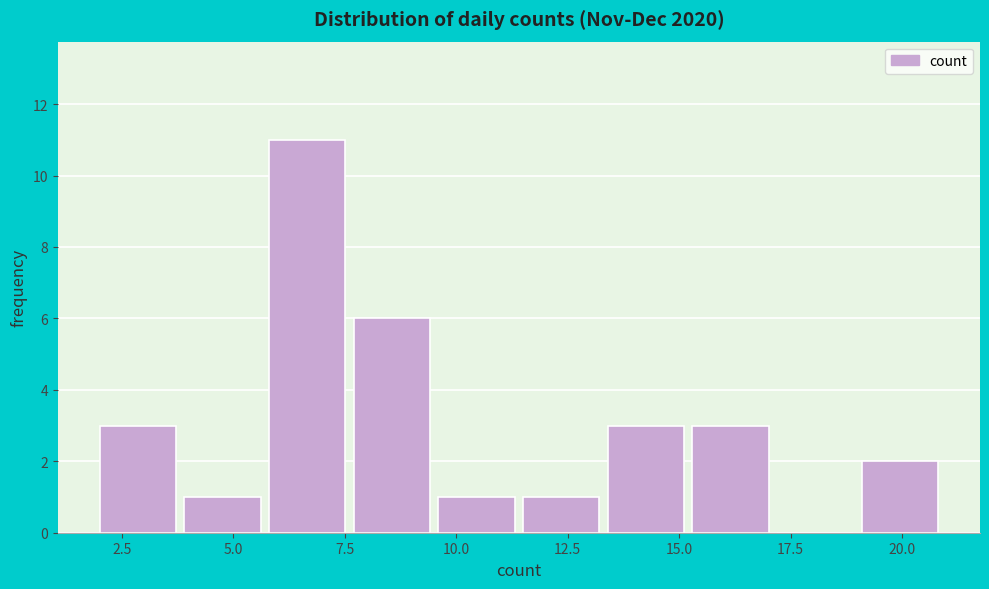

Read against the x-axis, roughly where is the centre of the tallest bar?

6.5